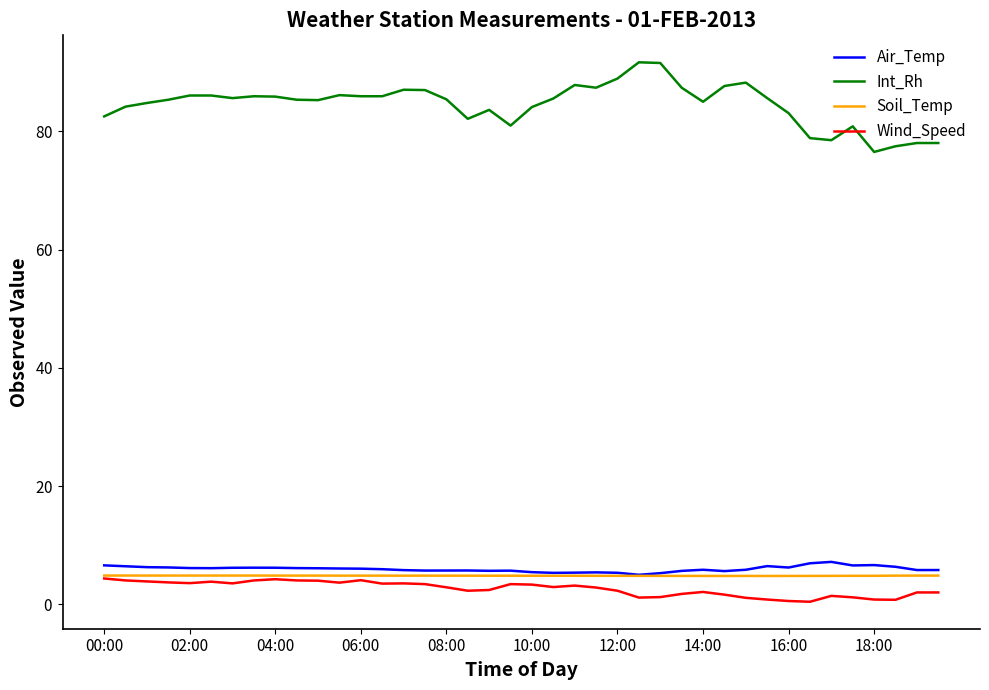

Does the chart display data point markers on the line(s)?

No